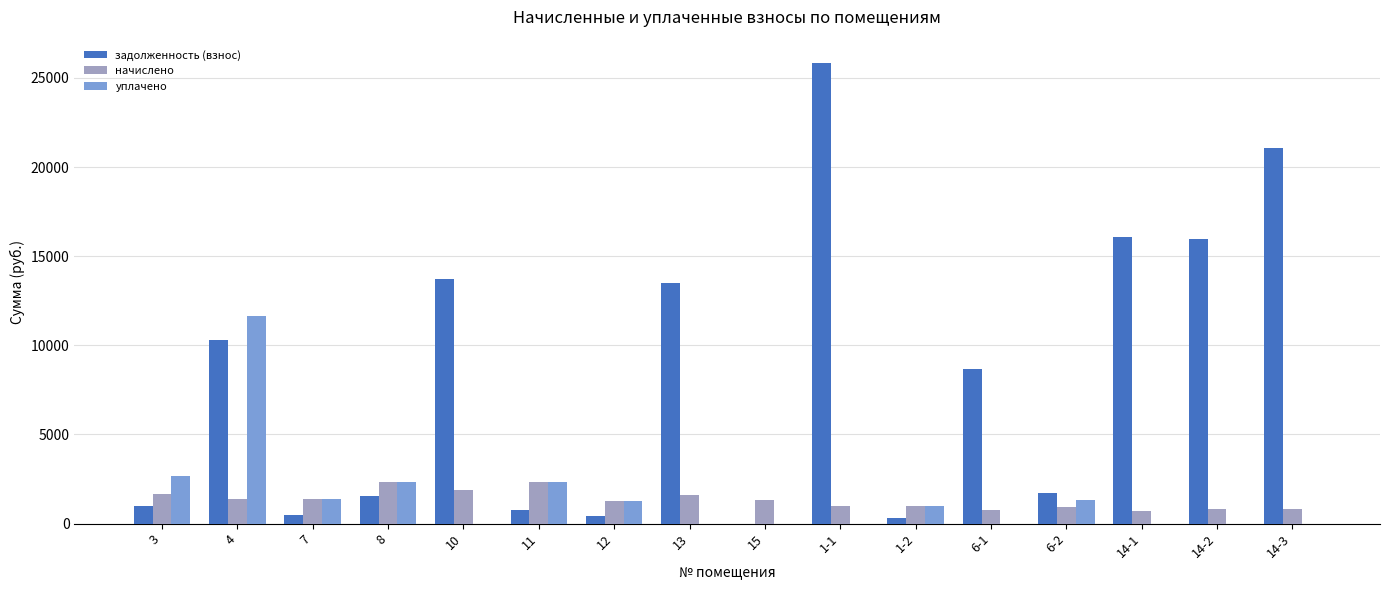

What are all the series names shown in the legend?

задолженность (взнос), начислено, уплачено